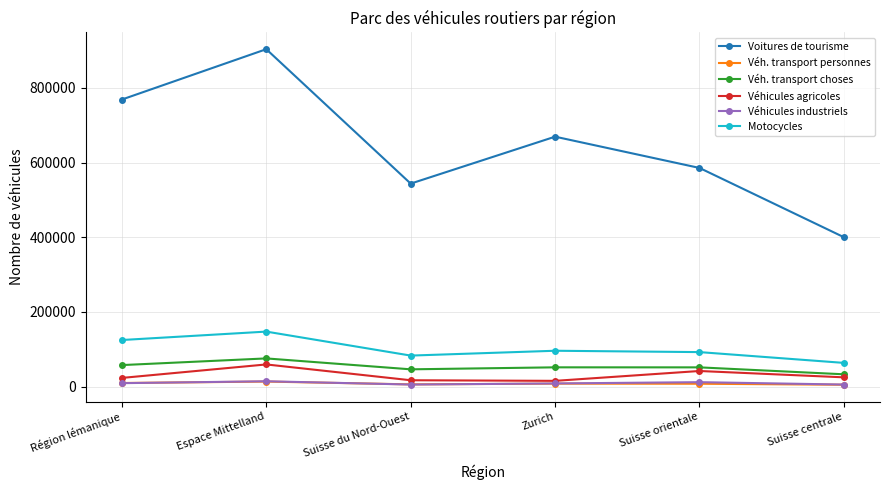

Where is Véhicules agricoles nearest to the value 37542?

Suisse orientale